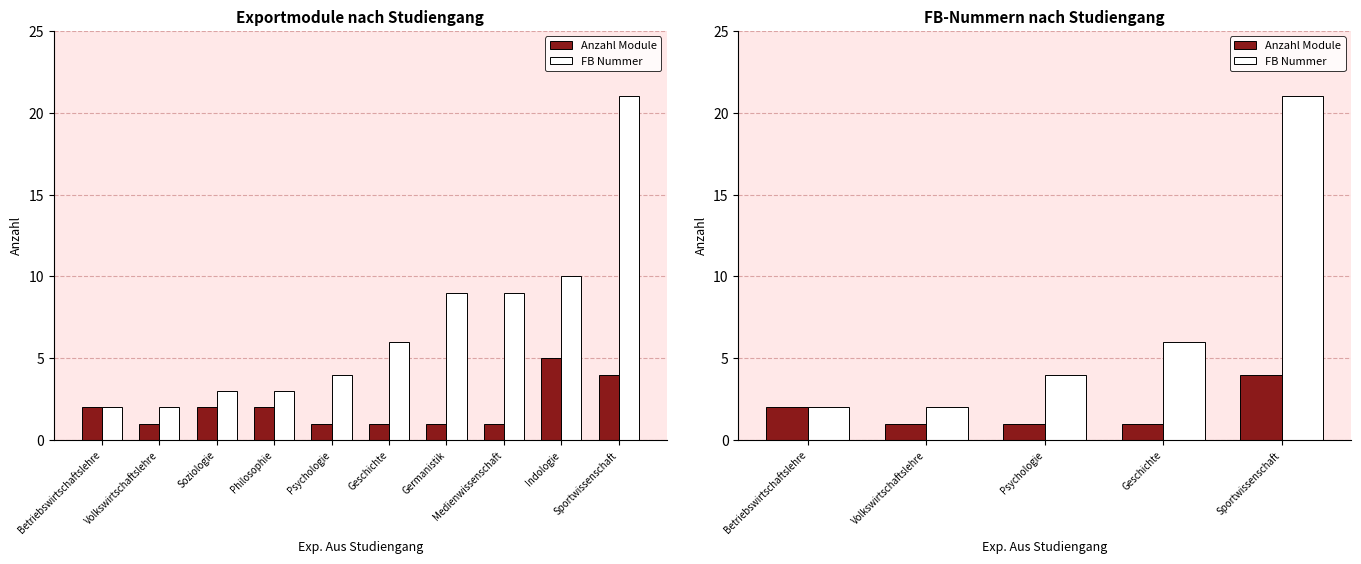

How many values in the Anzahl Module series exceed 1?

2